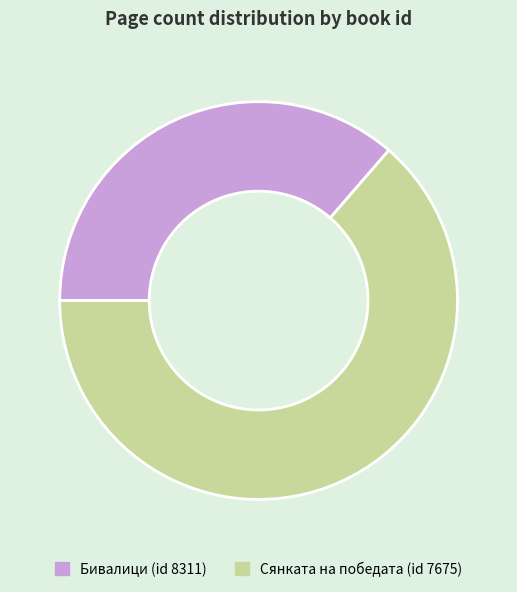

Which slice represents more than half of the pie?

Сянката на победата (id 7675)